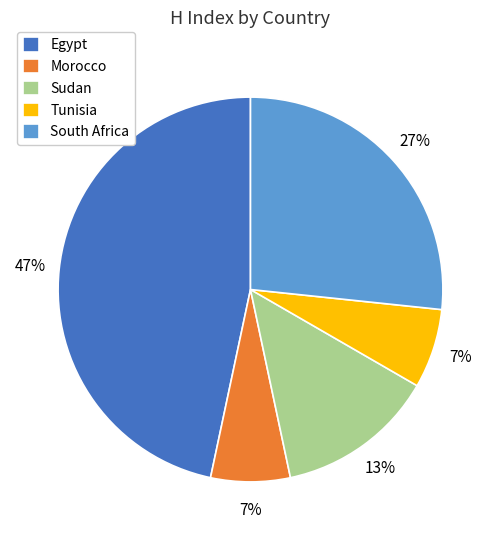

Which category has the biggest portion of the pie?

Egypt